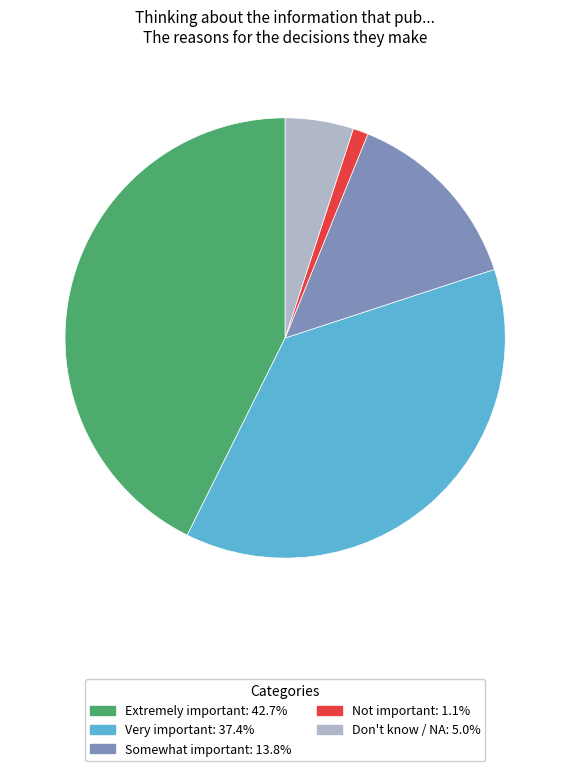

How many slices are in this pie chart?

5